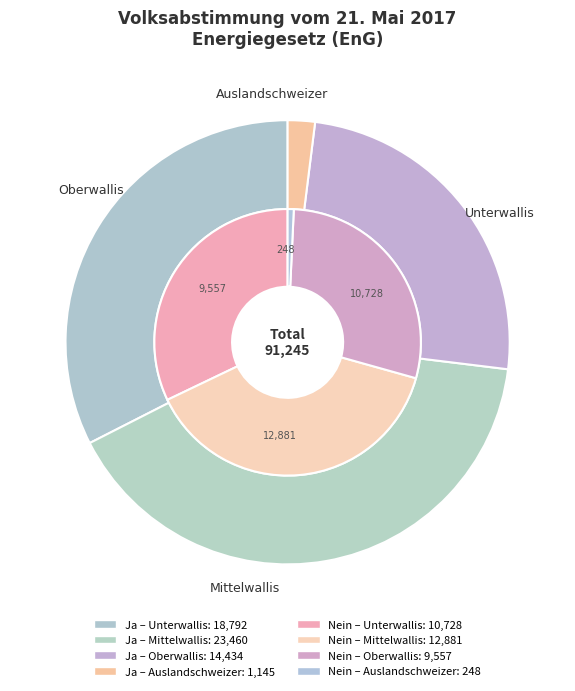

Which series has the widest spread of values?

Ja